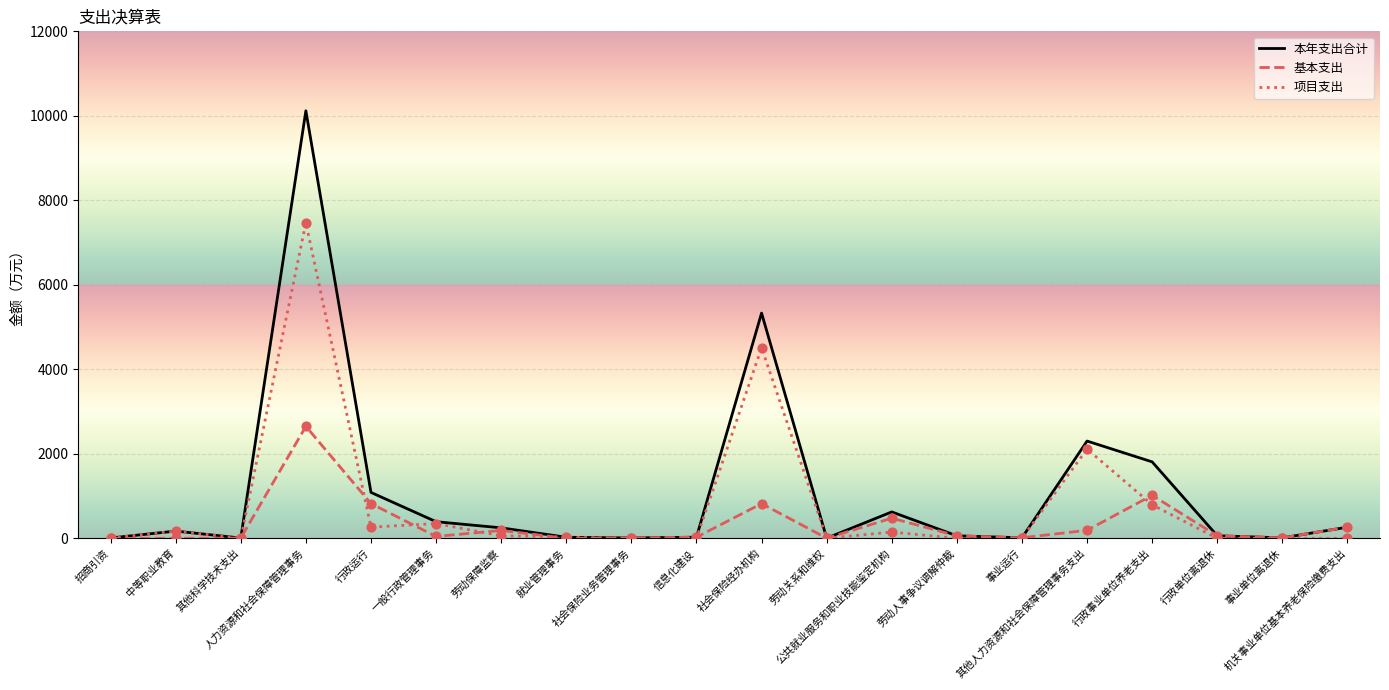

At which category is the sum across all series the highest?

人力资源和社会保障管理事务